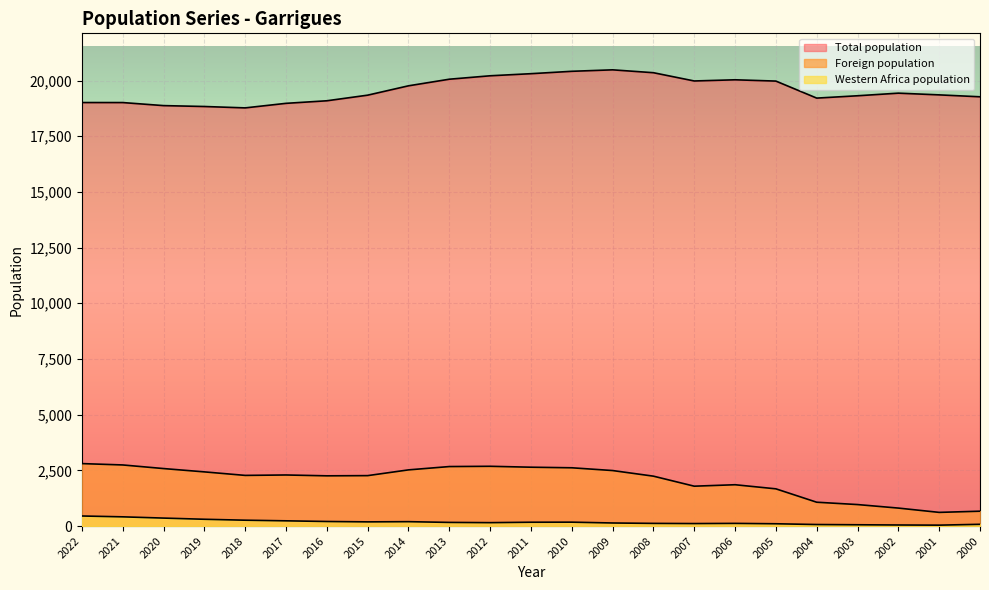

Rank the series at 2003 from lowest to highest value.

Western Africa population, Foreign population, Total population